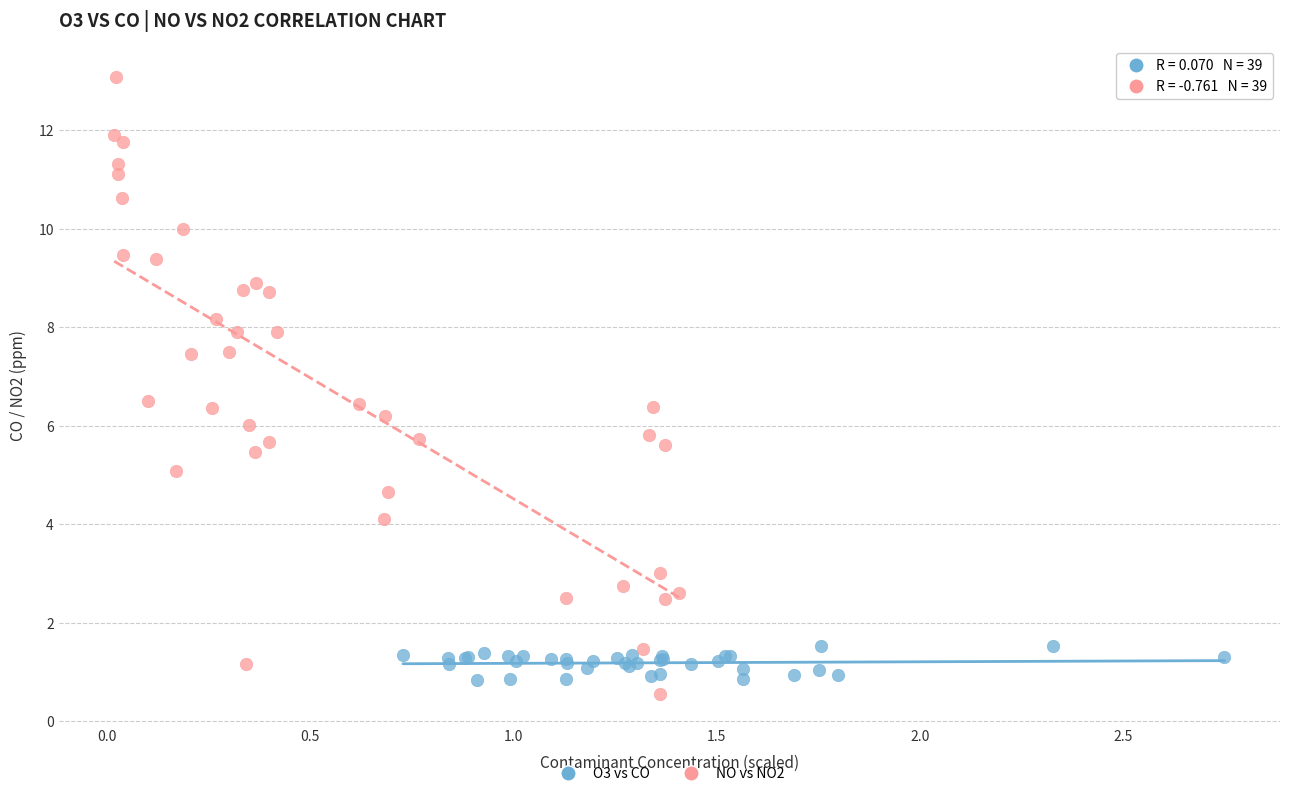

What are all the series names shown in the legend?

O3 vs CO, NO vs NO2